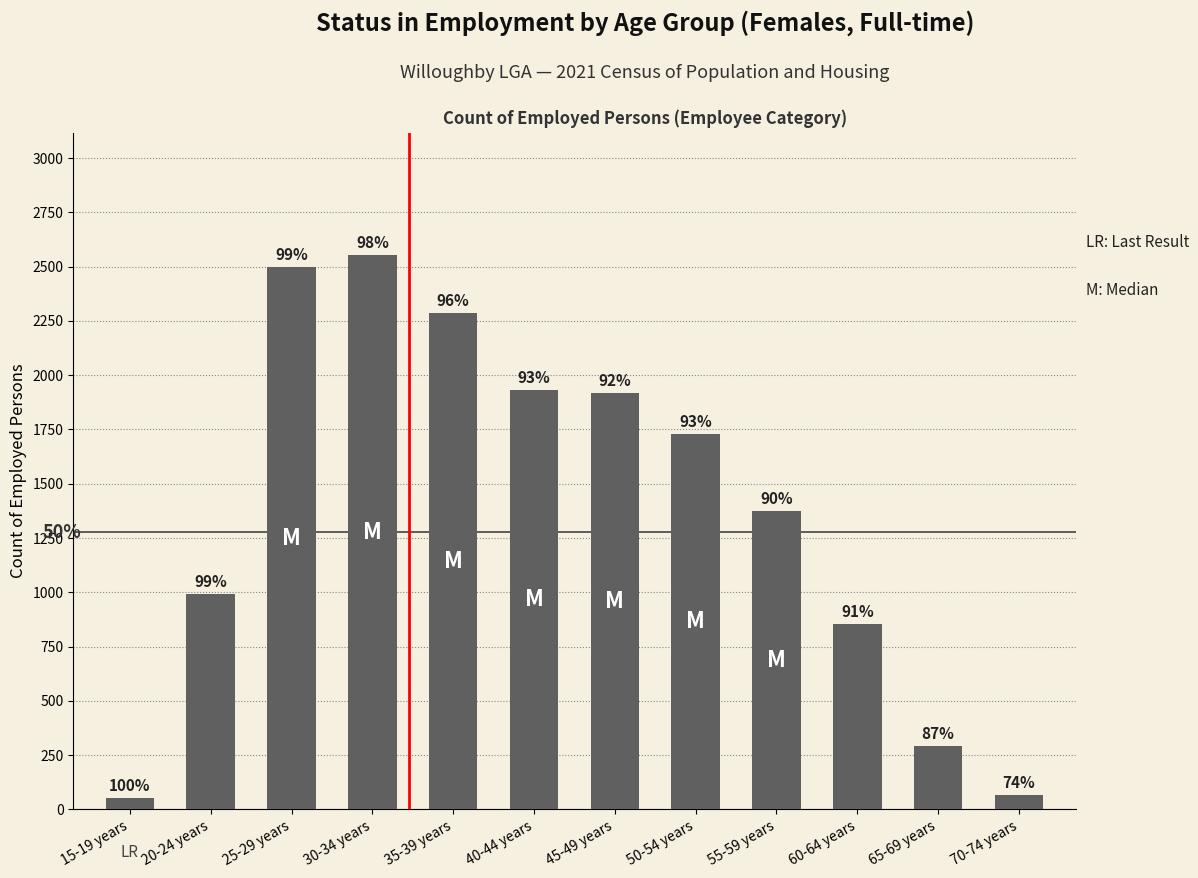

How many bars are there in total?

12